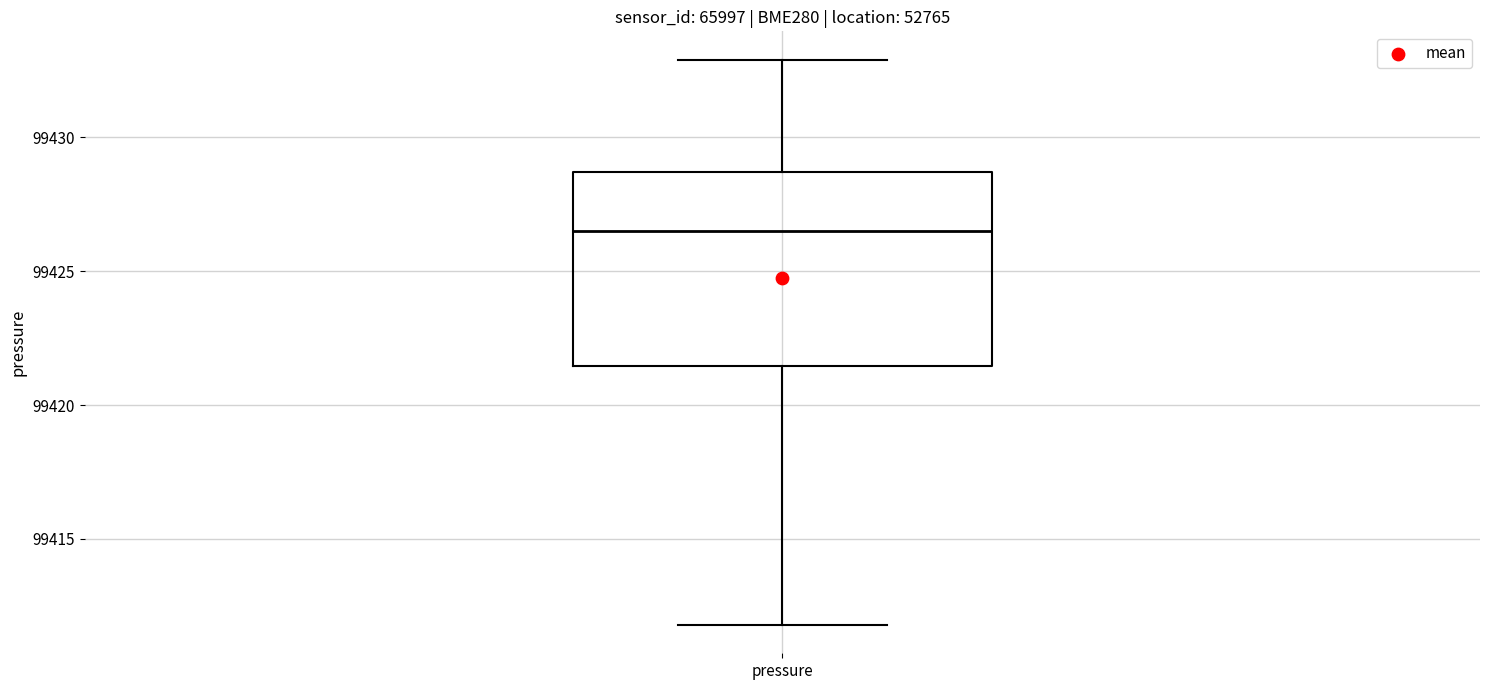

Transcribe this box plot: give where the median line is, the range the box spans, and where the two whiskers end, as read against the y-axis. The values are not printed on the chart, so give them approximately, as read against the axis.

median 99426.5, box 99421.5 to 99428.5, whiskers 99412.0 to 99433.0